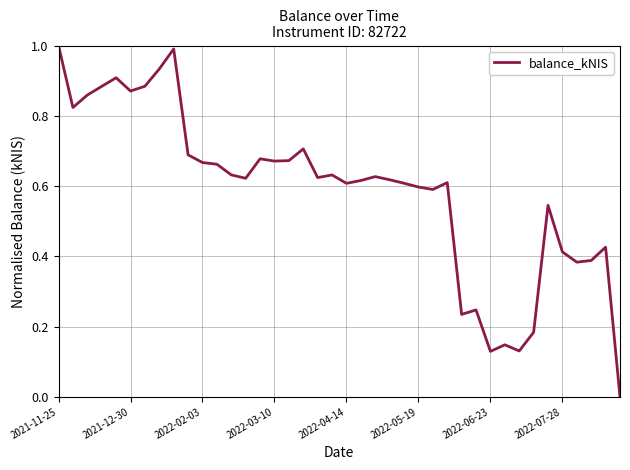

What is the difference between the maximum and minimum values?

1.0